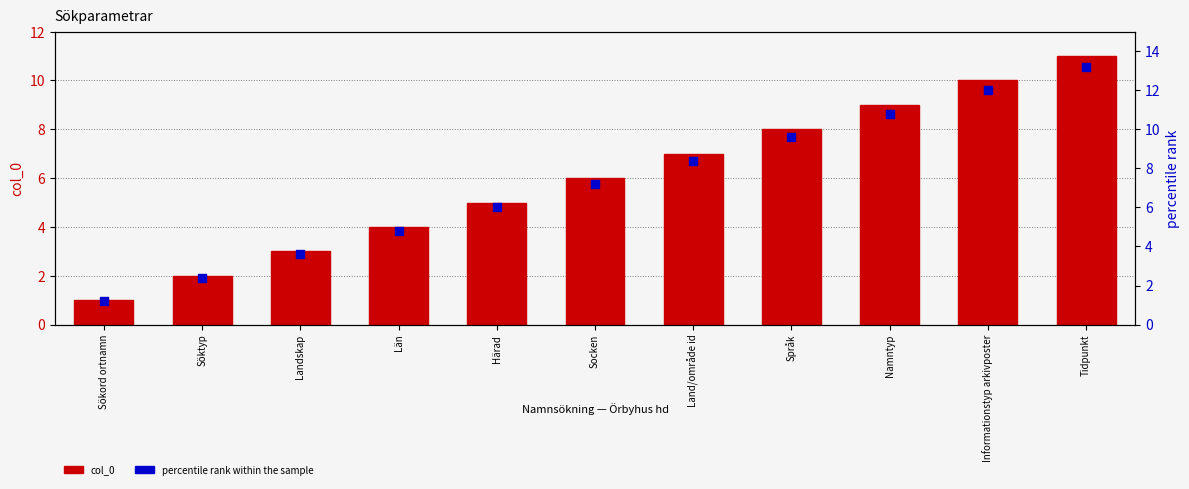

What is the total value across all series at Socken?

13.2